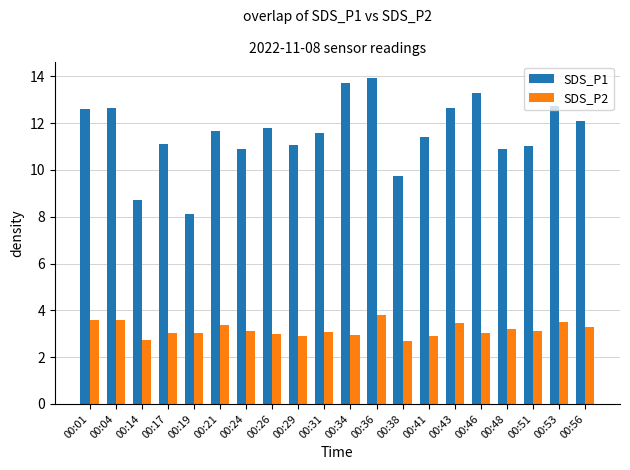

What is the value of the SDS_P2 bar at the 12th from the left?

3.8